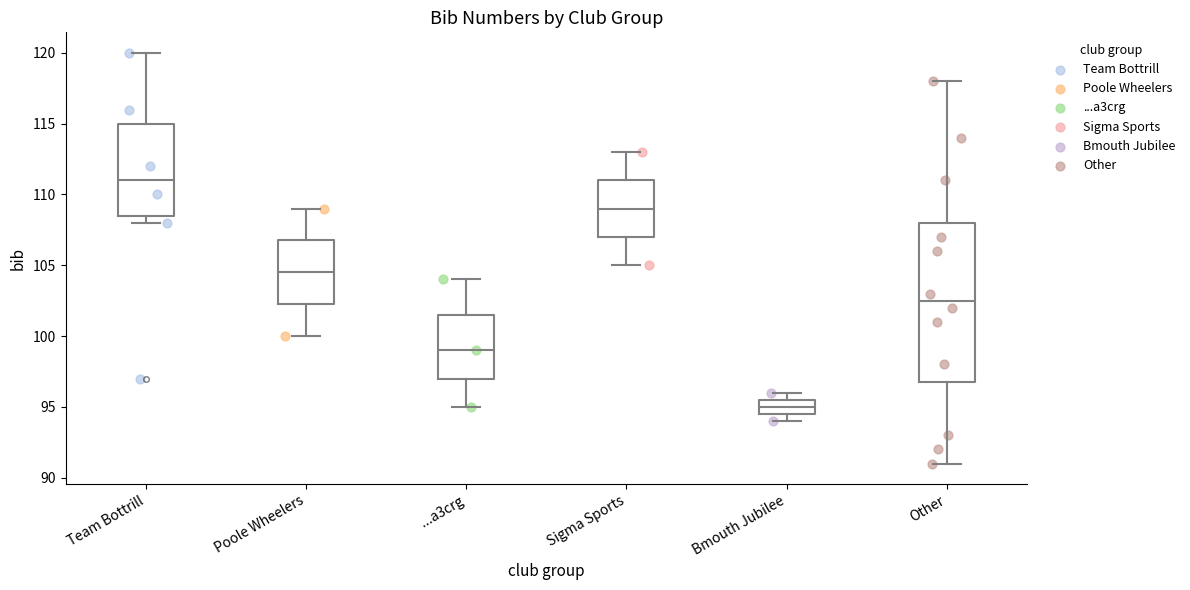

Where does the upper whisker of the box for Poole Wheelers end on the y-axis? The values are not printed on the chart, so give them approximately, as read against the axis.

109.0